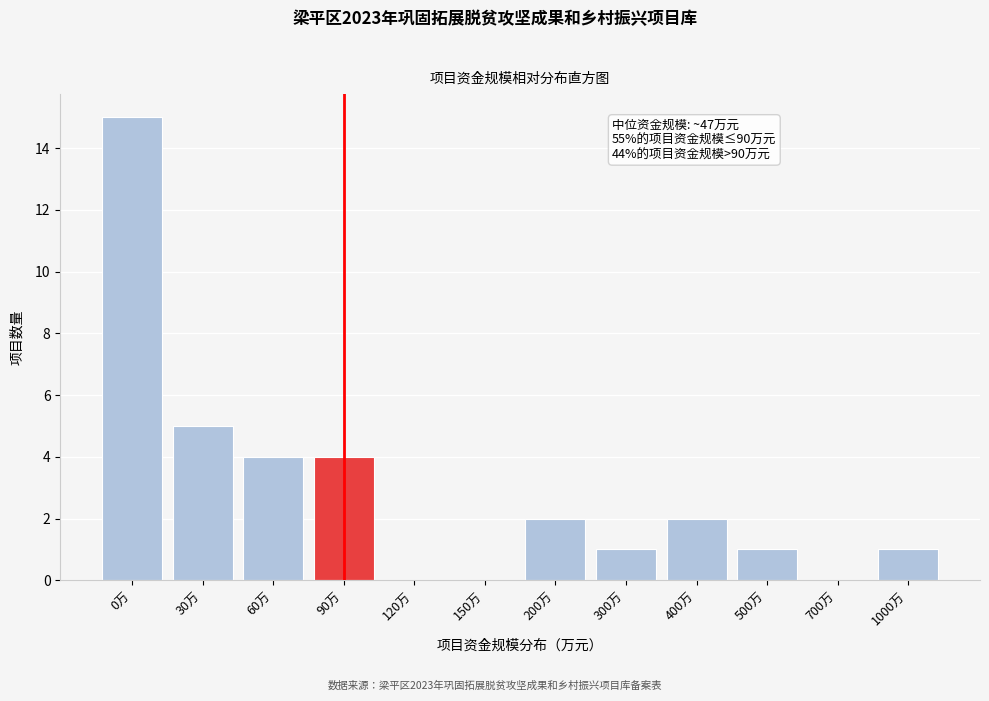

Reading left to right, what are all the values shown in this chart?

0万=15	30万=5	60万=4	90万=4	120万=0	150万=0	200万=2	300万=1	400万=2	500万=1	700万=0	1000万=1